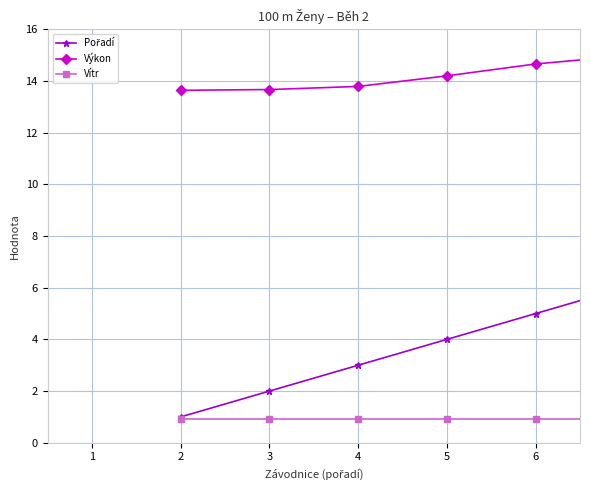

What is the value of the Vítr point at the 2nd from the left?

0.9